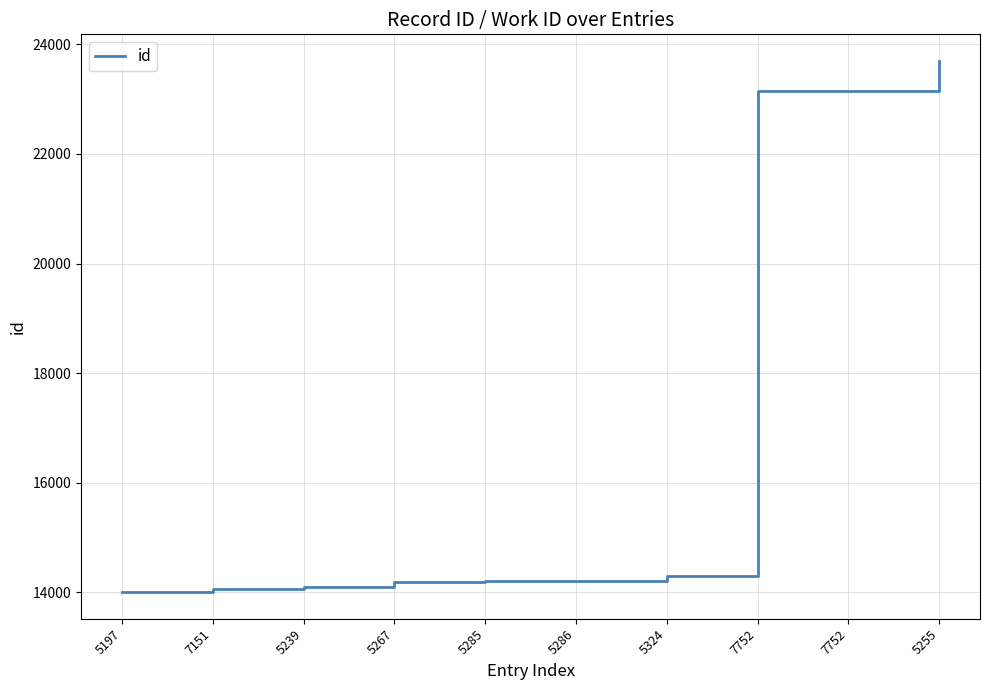

Where is the data nearest to the value 18851?

7752